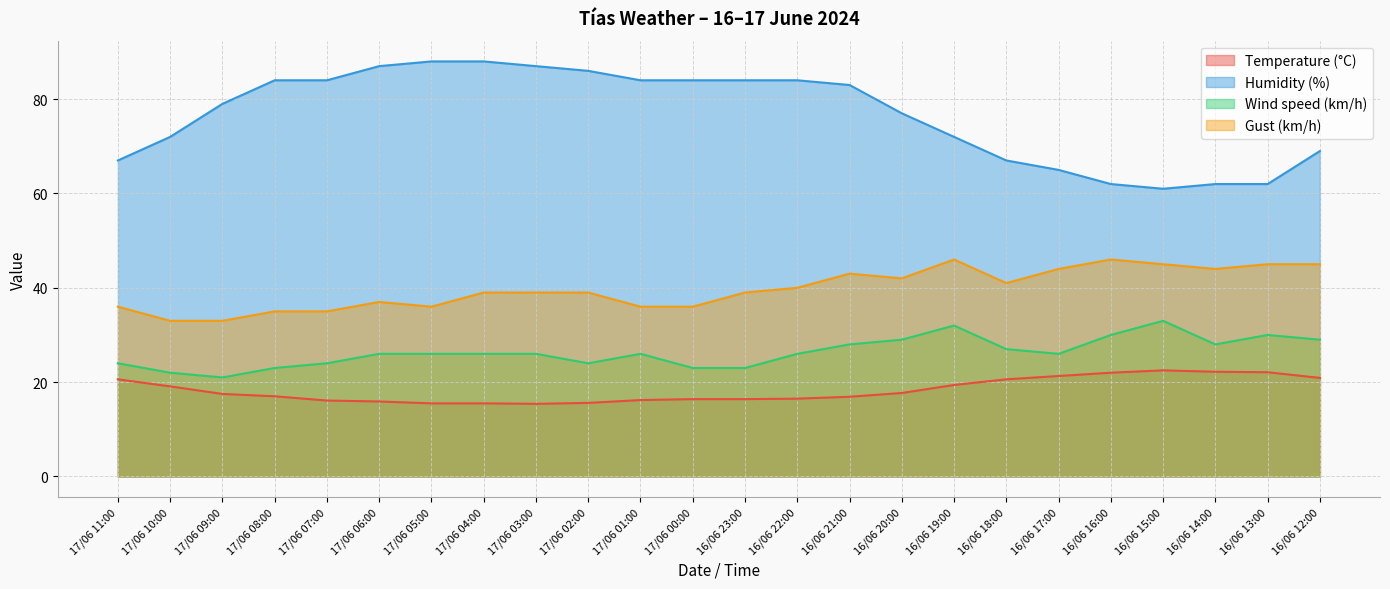

What is the difference between the Gust (km/h) values at 16/06 19:00 and 17/06 10:00?

13.0